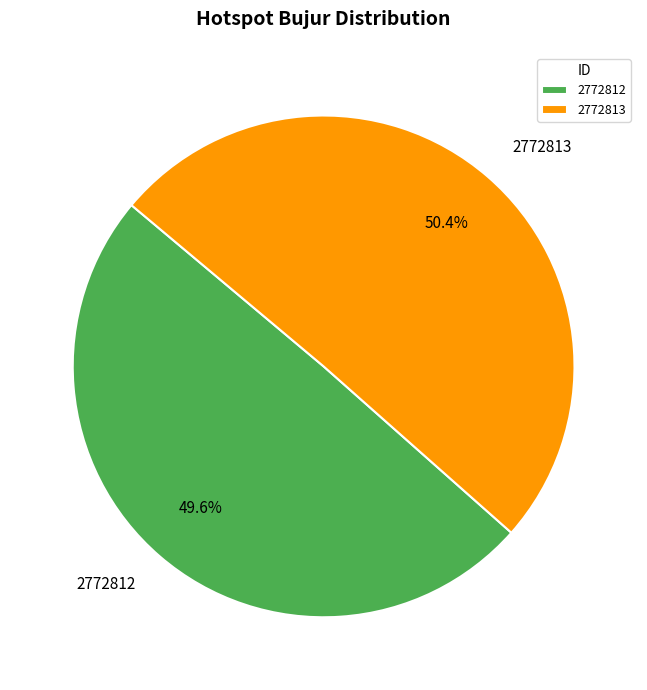

What is the largest slice in the pie chart?

2772813